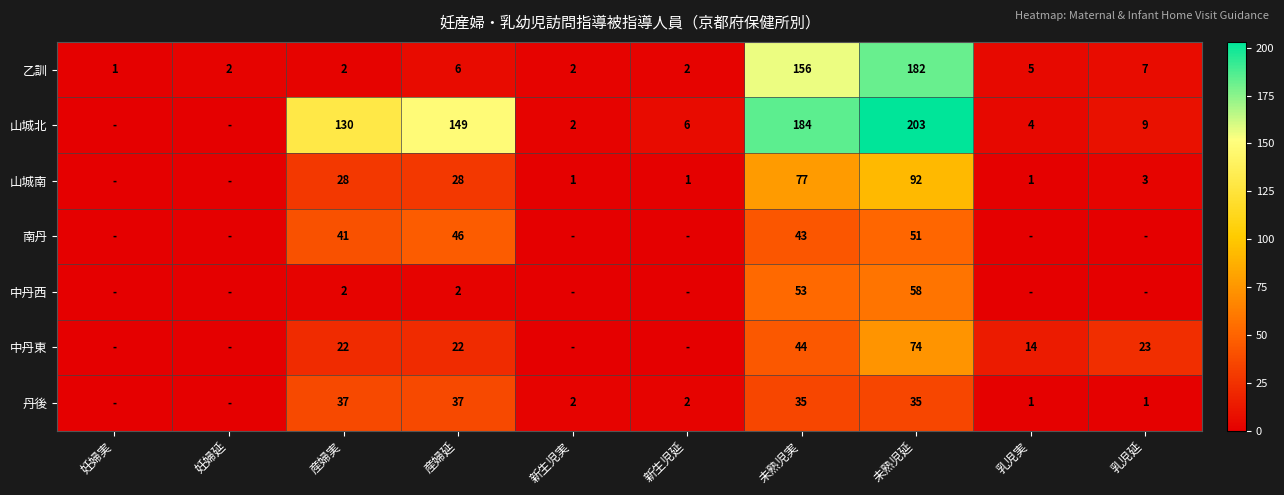

How many series are shown in this chart?

7